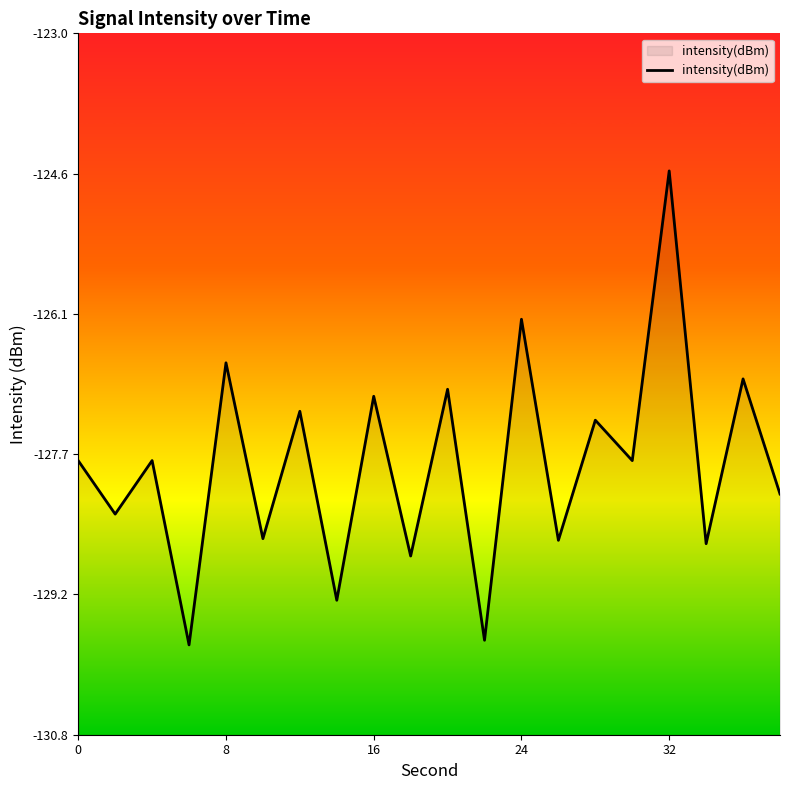

What is the maximum value shown in the chart?

-124.5